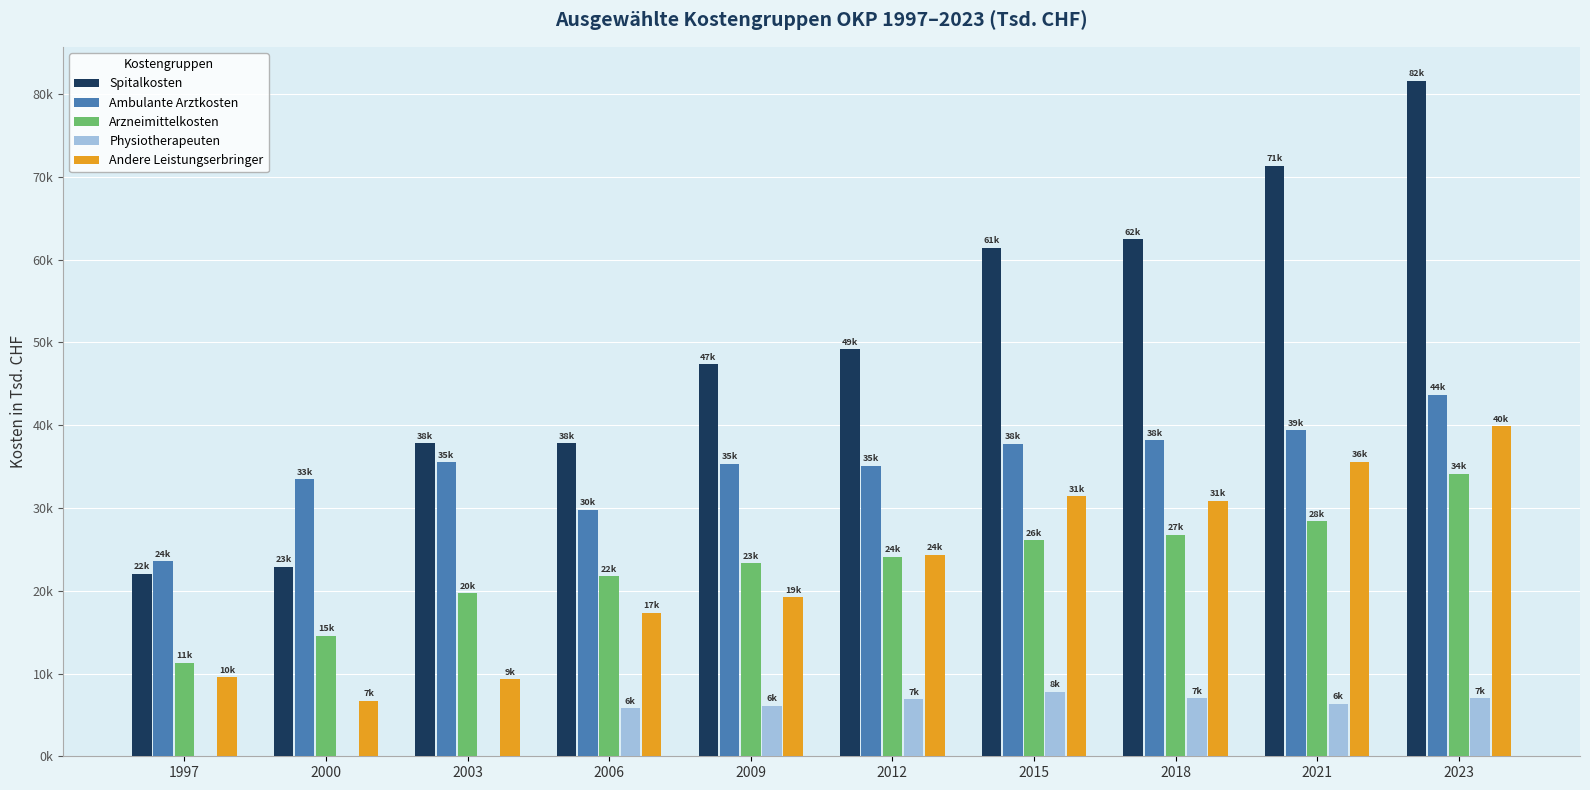

Which series changed the most between 2015 and 2021?

Spitalkosten